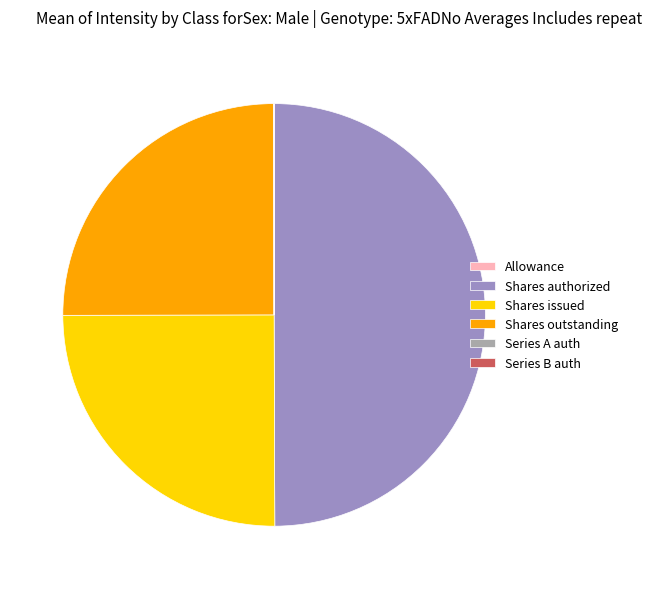

Which category has the biggest portion of the pie?

Shares authorized